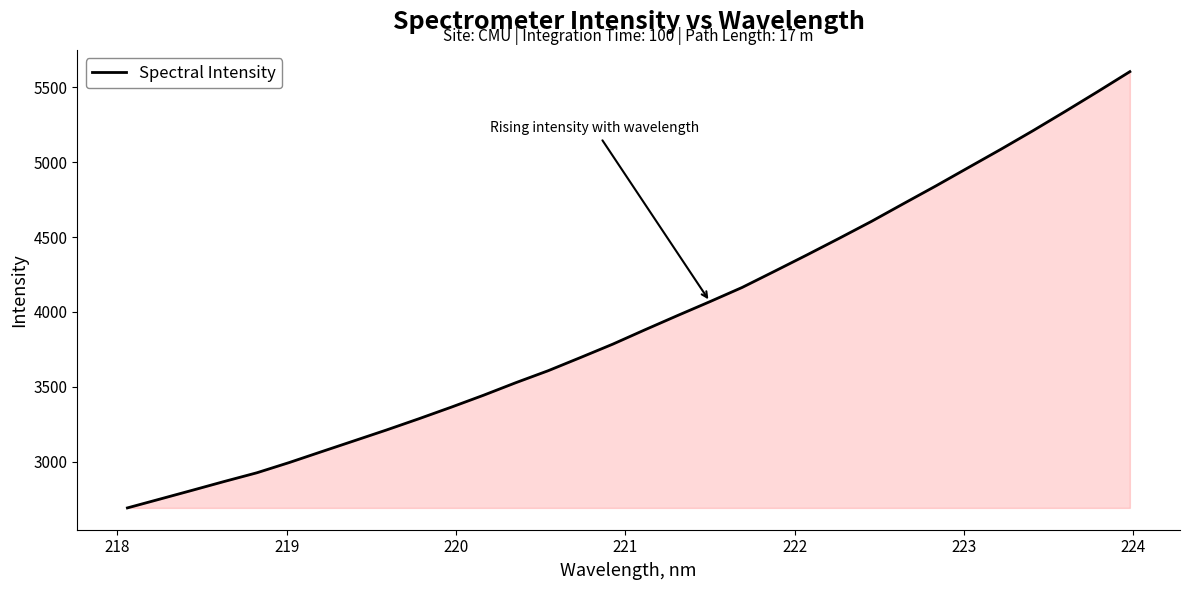

What is the greatest value displayed?

5604.7